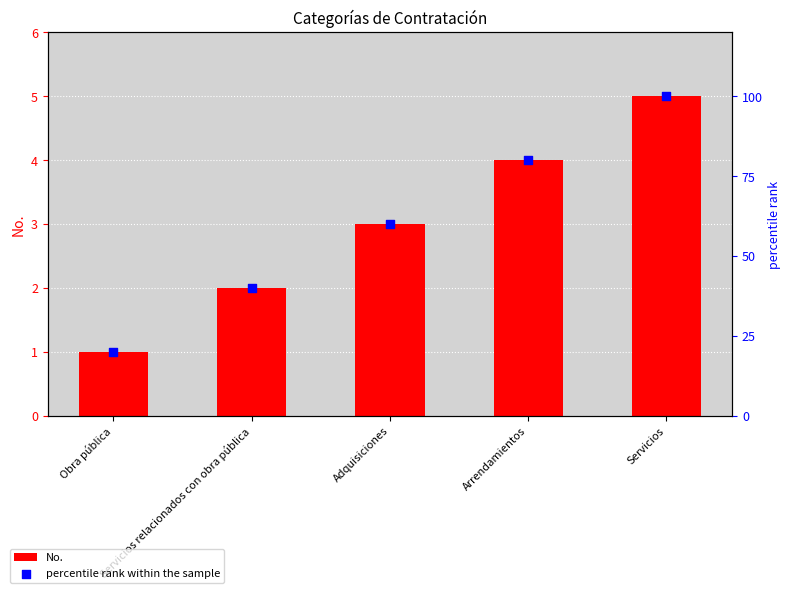

At how many categories does at least one series exceed 1?

5